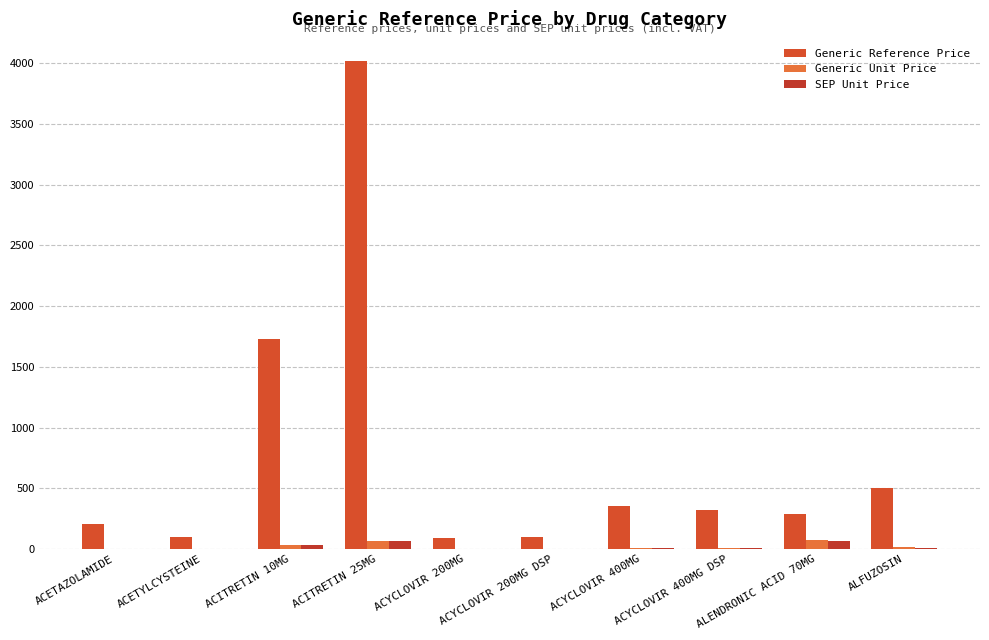

Which series has the largest total across all categories?

Generic Reference Price